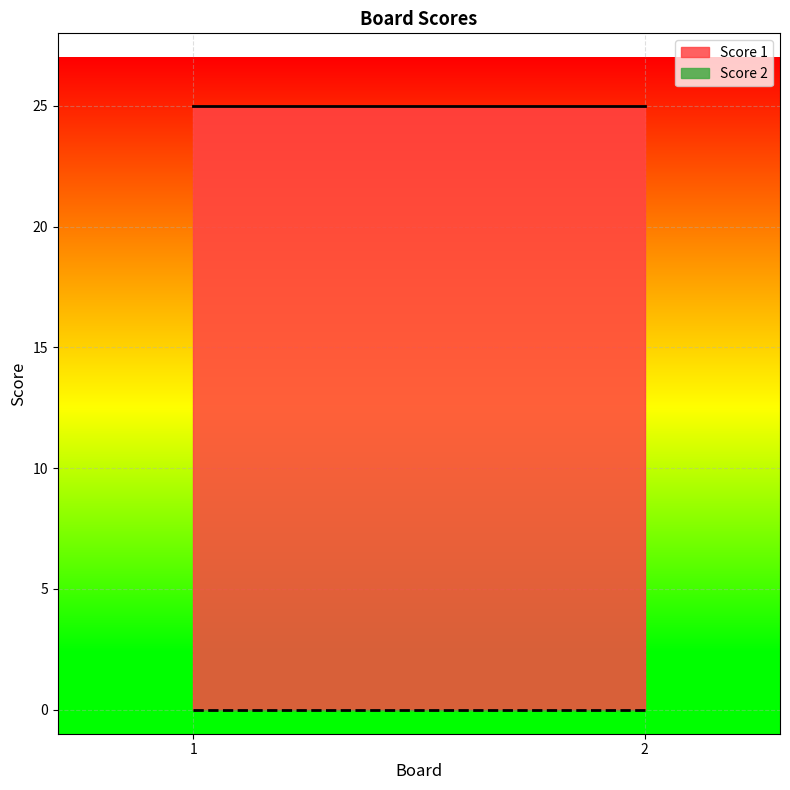

At which label is Score 1 closest to 25?

1